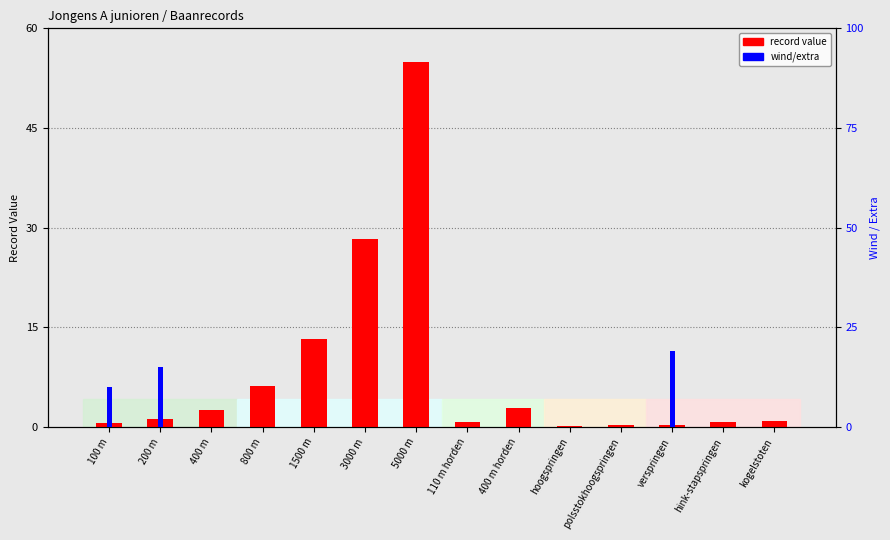

What is the label of the 8th bar from the right?

5000 m